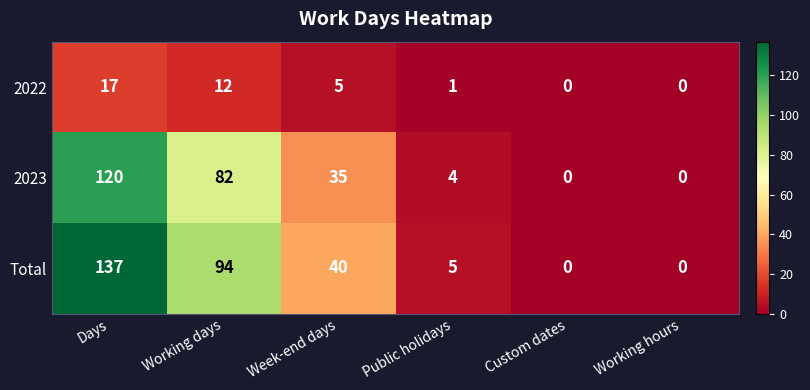

What is the sum of all 2022 values?

35